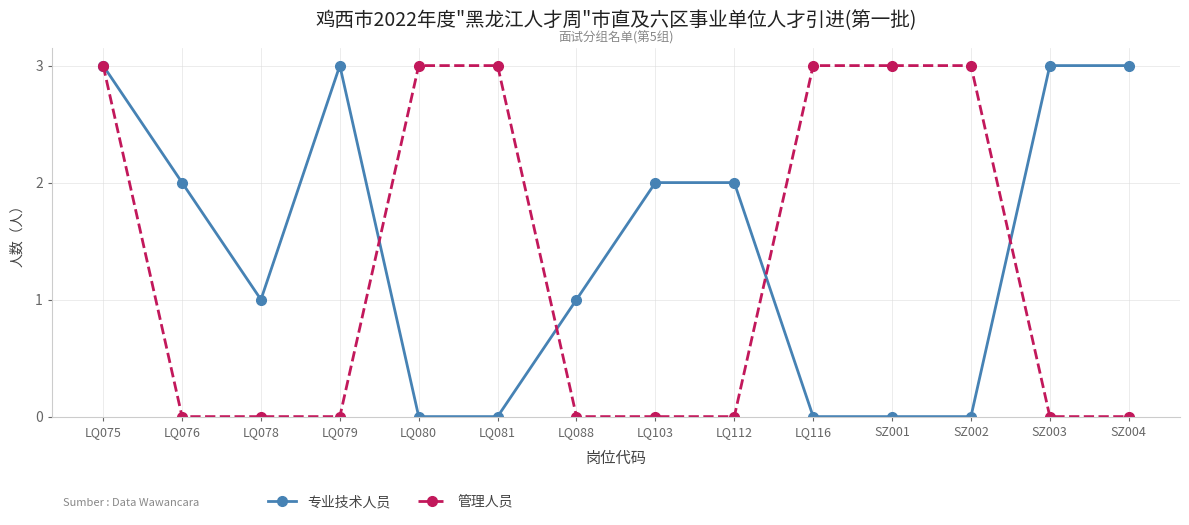

Does the chart have visible grid lines?

Yes